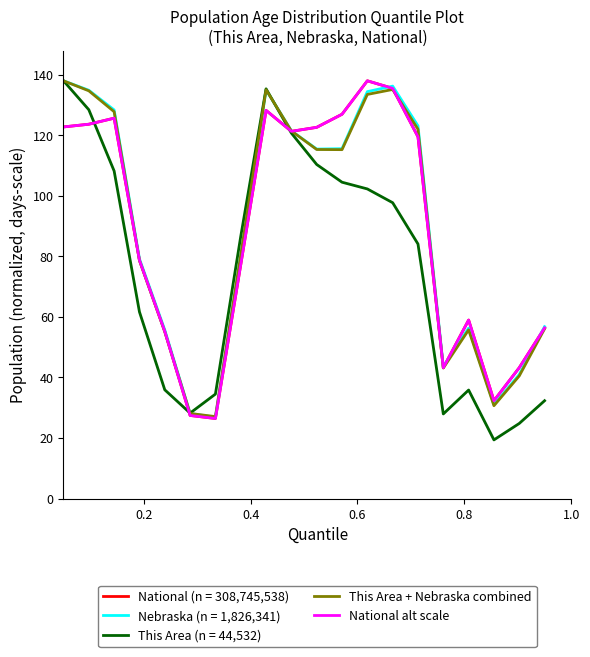

Is this an area chart (filled region under the line)?

No